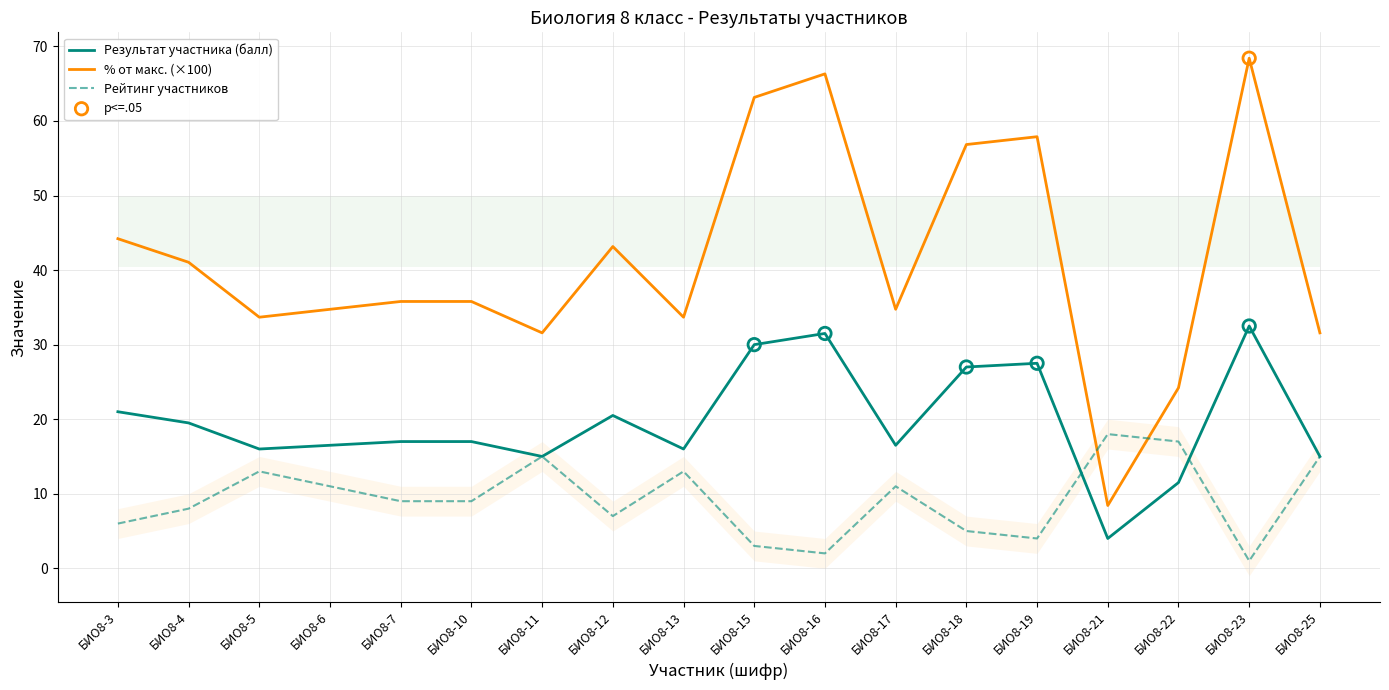

What are all the series names shown in the legend?

Результат участника (балл), % от макс. (×100), Рейтинг участников